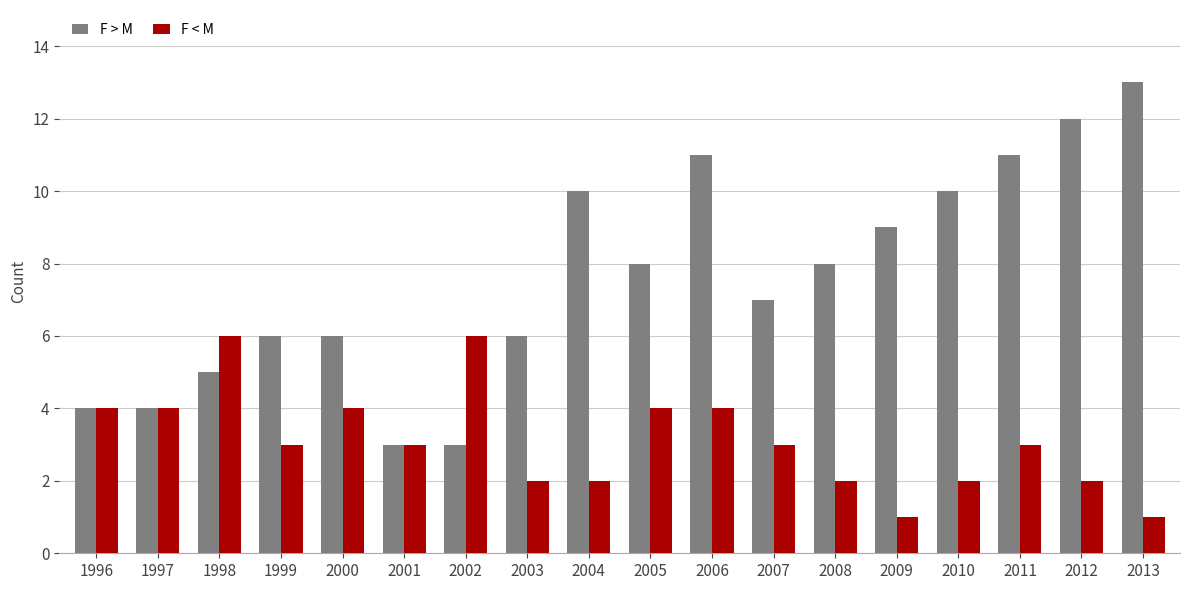

List the series in order of their overall mean, highest first.

F > M, F < M